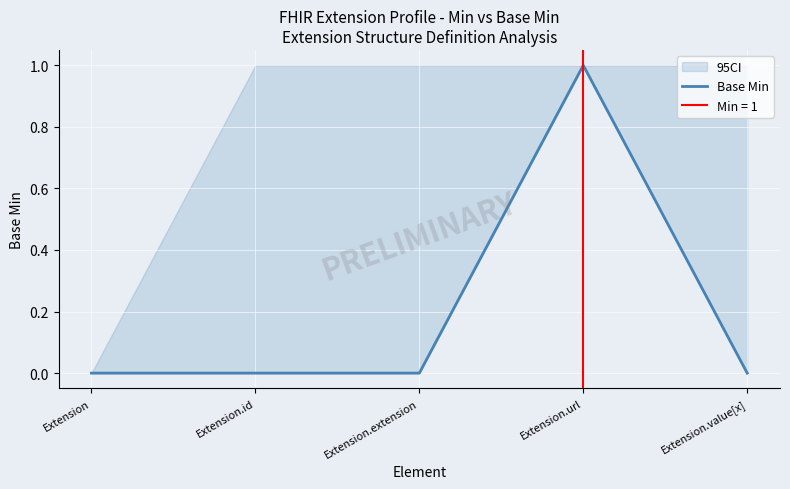

Which label corresponds to the largest value in the chart?

Extension.url